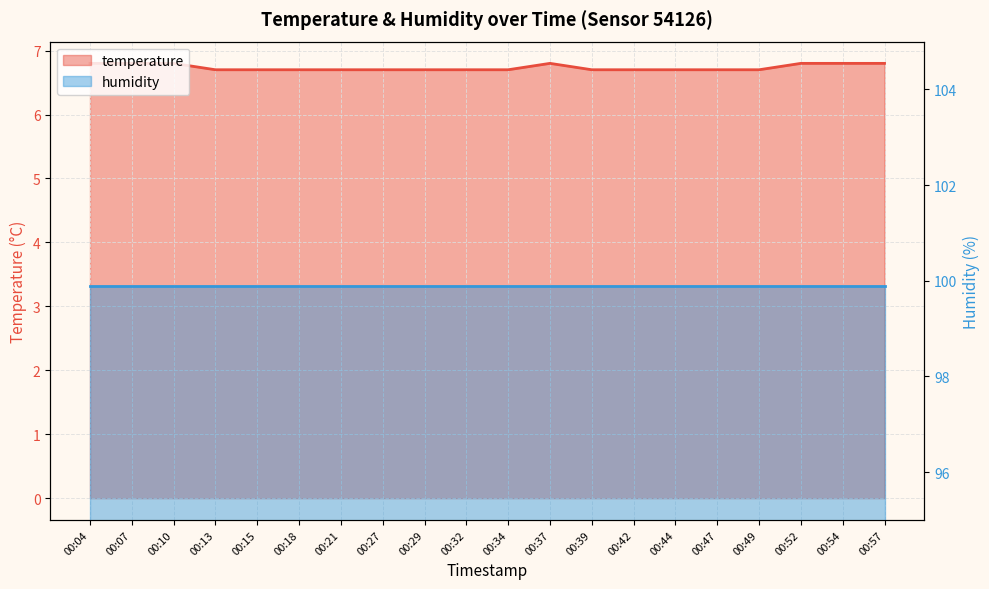

What is the smallest value displayed?

6.7